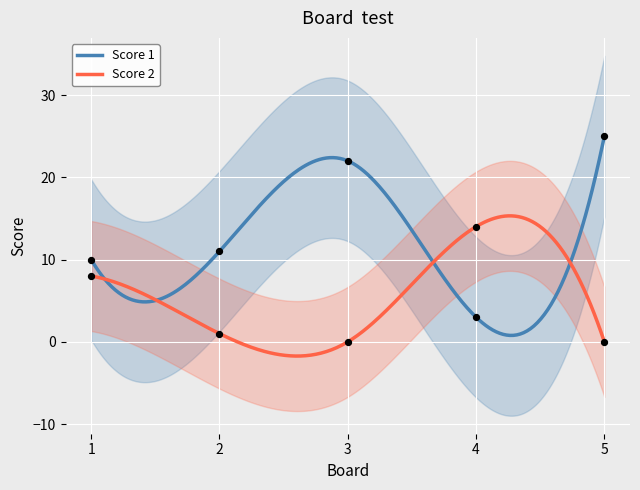

Which series has the largest total across all categories?

Score 1